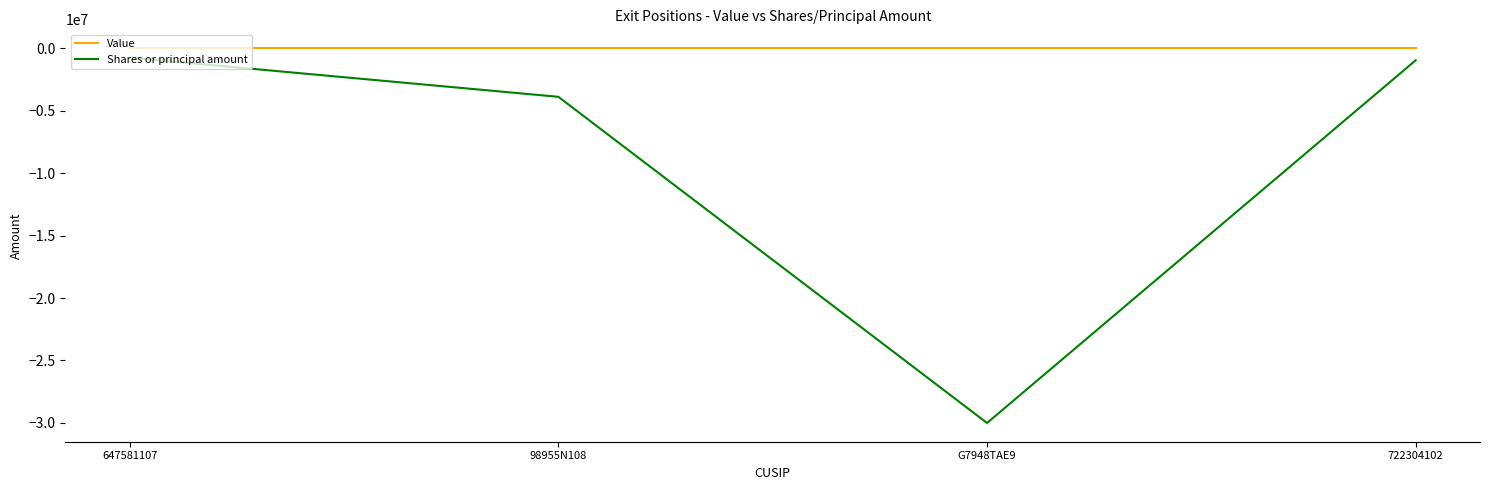

What is the lowest value of the Shares or principal amount series?

-30000000